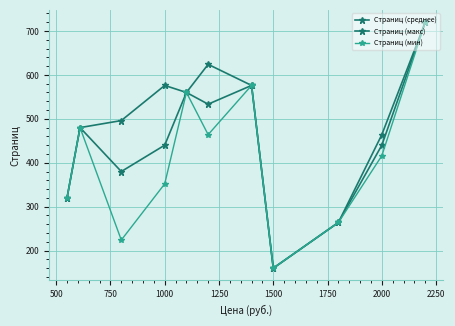

How many interior local peaks does the Страниц (макс) series have?

2